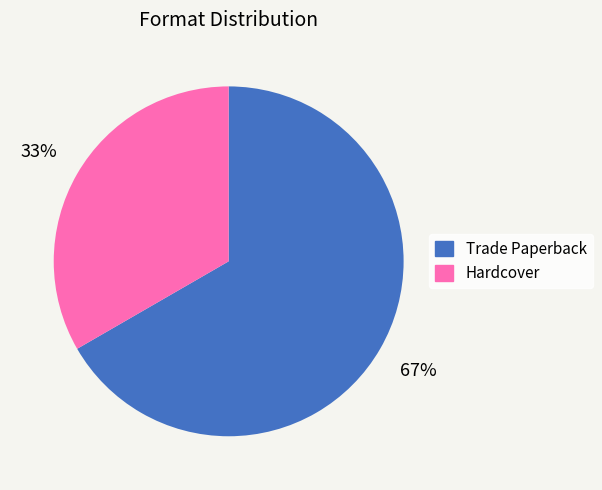

To the nearest percent, what percentage of the pie is Trade Paperback?

67%